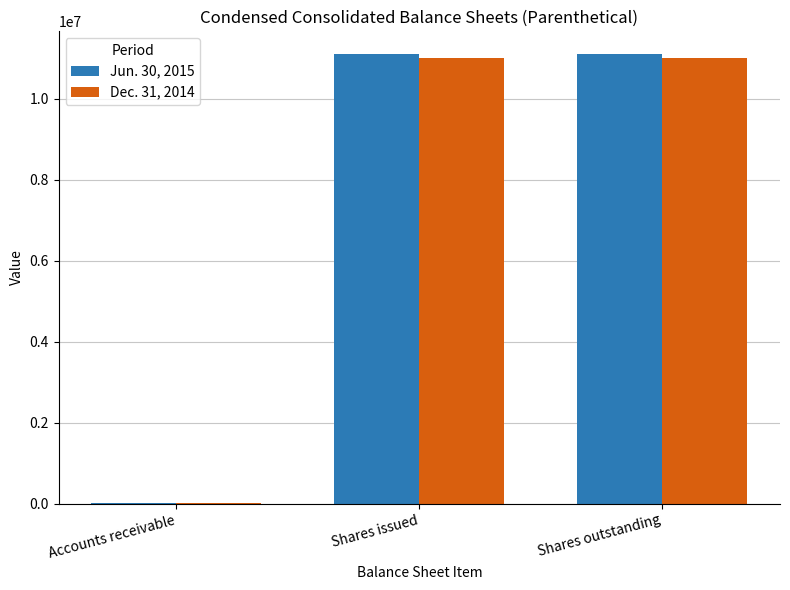

Is the value of Dec. 31, 2014 at Shares outstanding greater than the value of Jun. 30, 2015 at Shares issued?

No